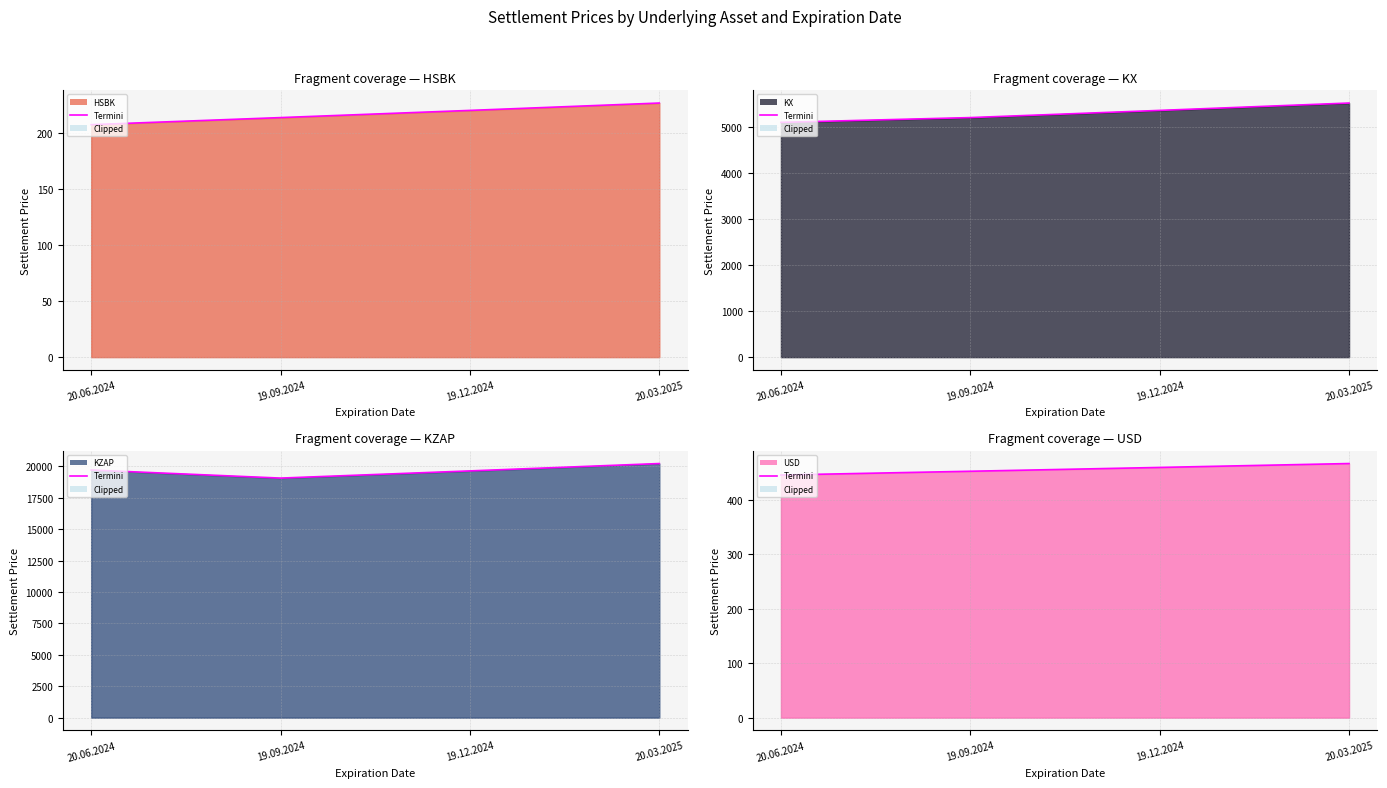

True or false: USD Termini and KZAP Termini intersect in this chart.

False